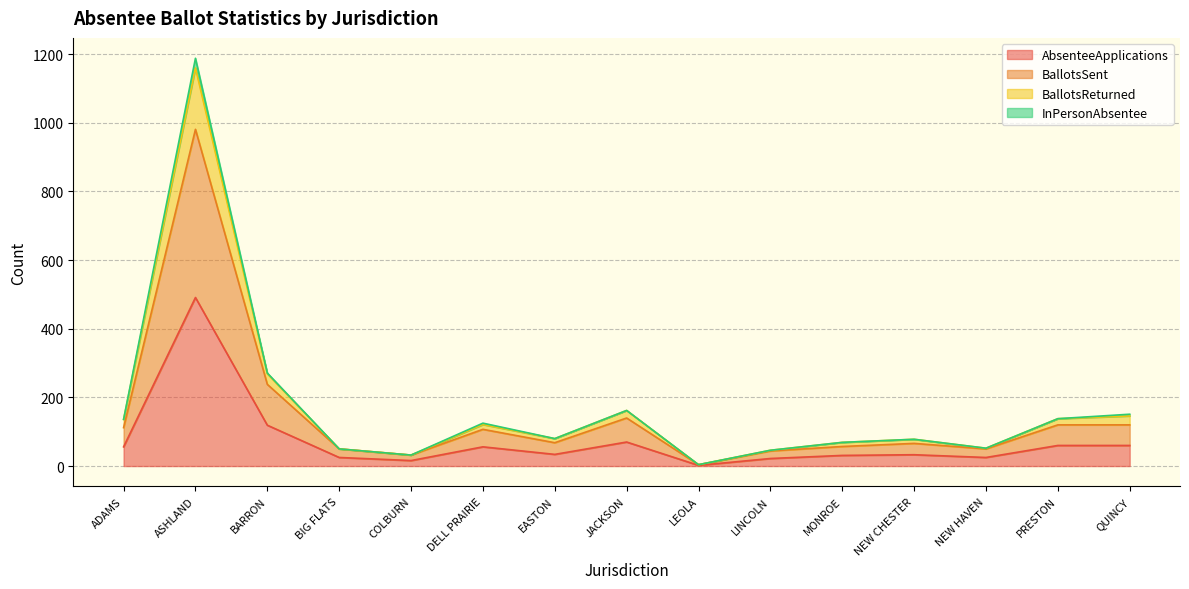

What is the minimum value for AbsenteeApplications?

2